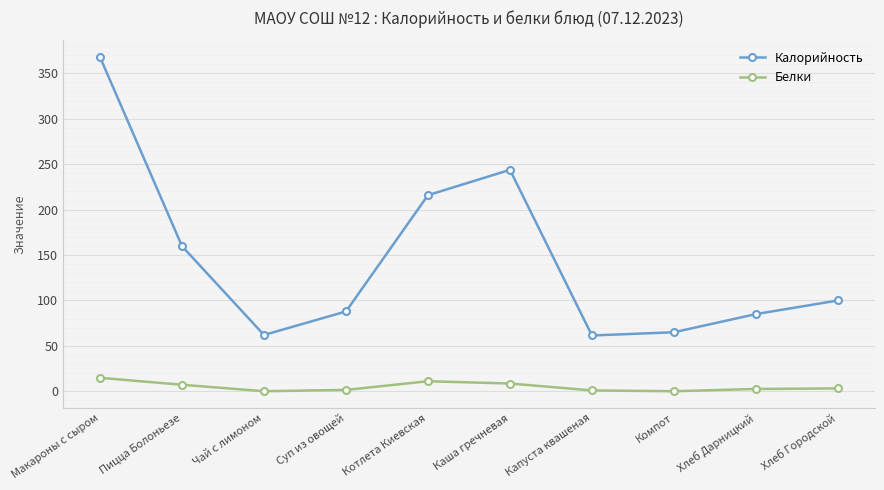

What is the sum of all Белки values?

50.4